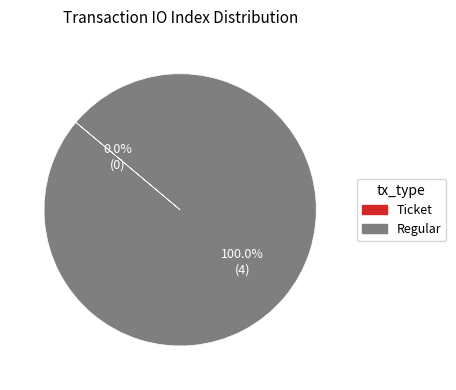

What portion of the pie excludes Ticket?

100.0%